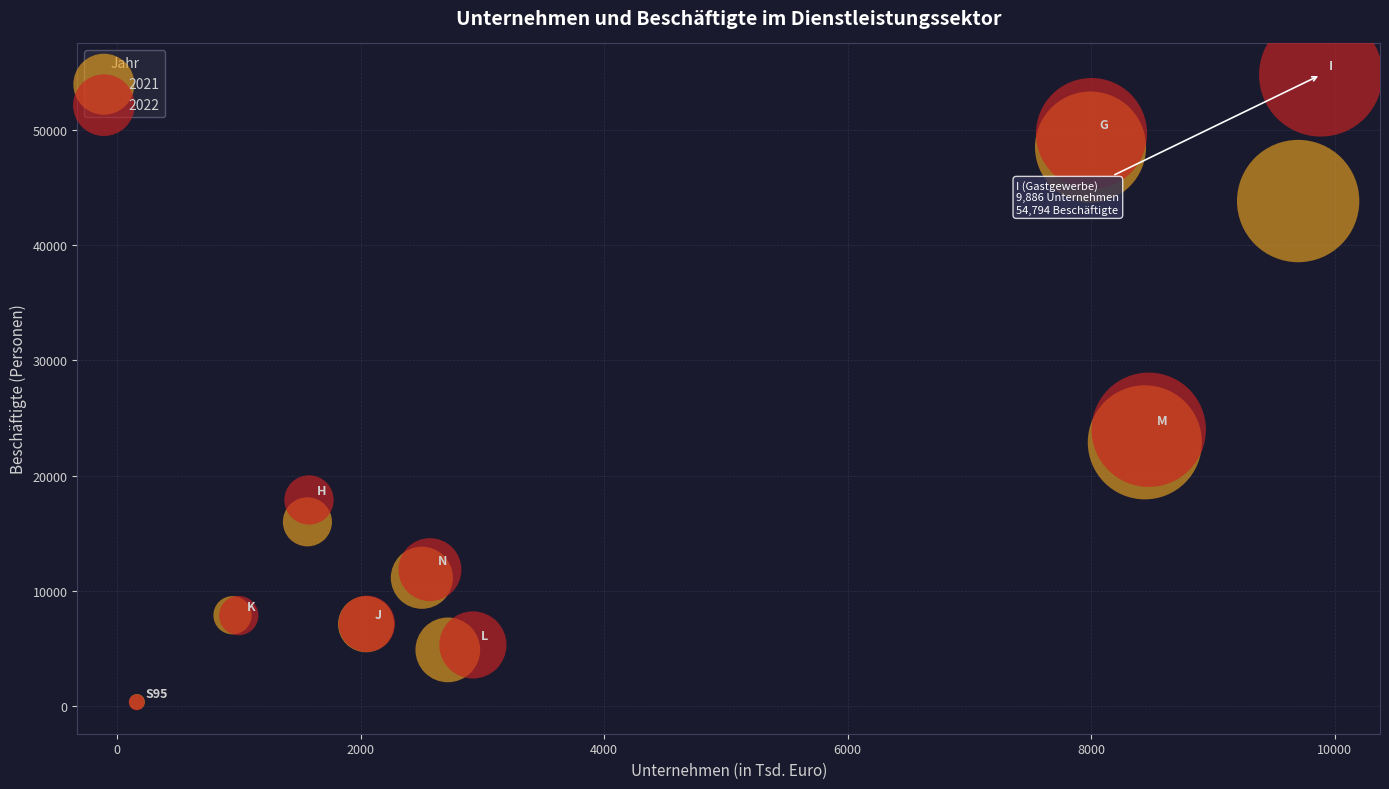

Which series has the widest spread of Y values?

2022